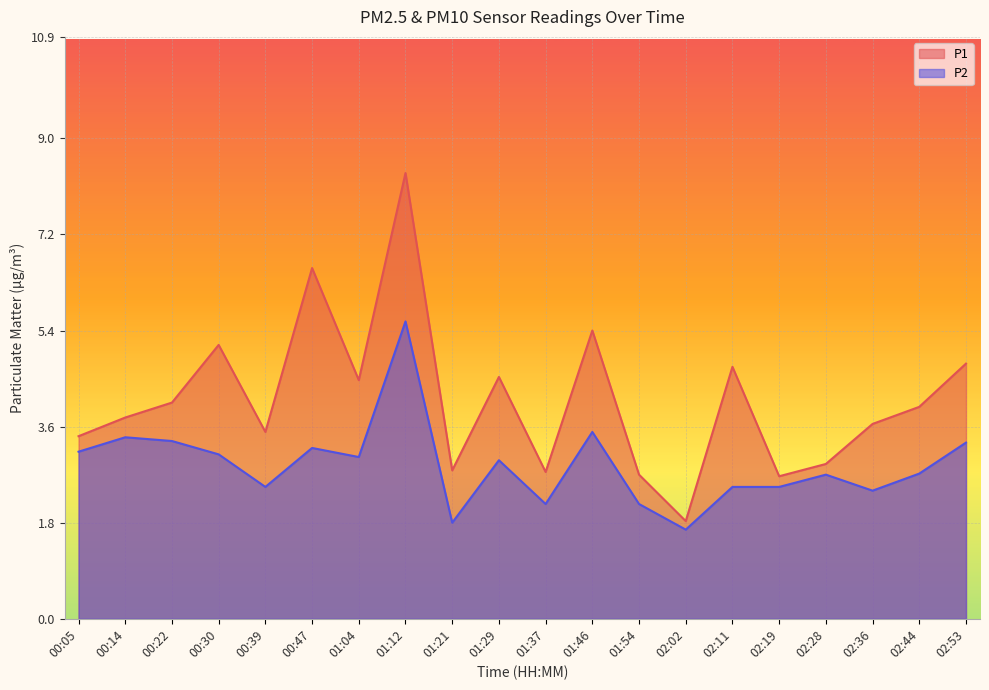

What is the maximum value for P2?

5.6